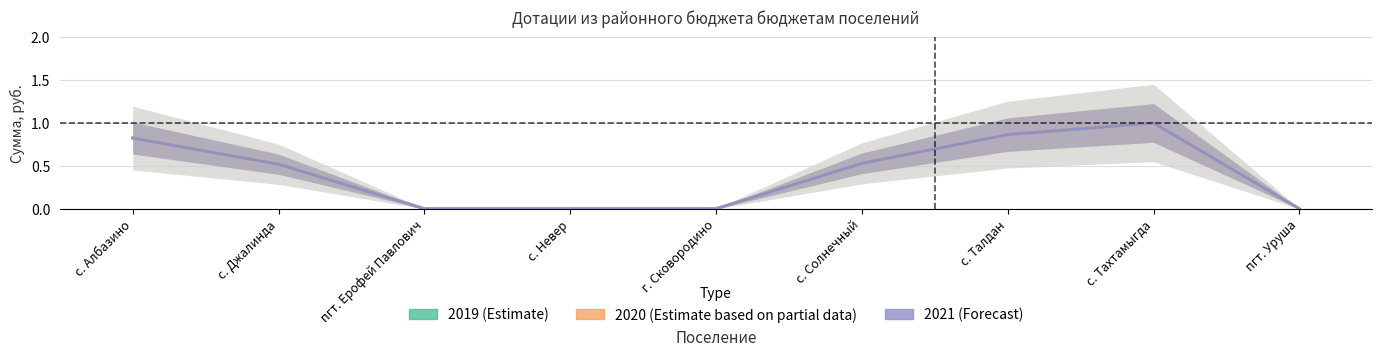

Is the value of 2019 at пгт. Уруша greater than the value of 2020 at с. Солнечный?

No